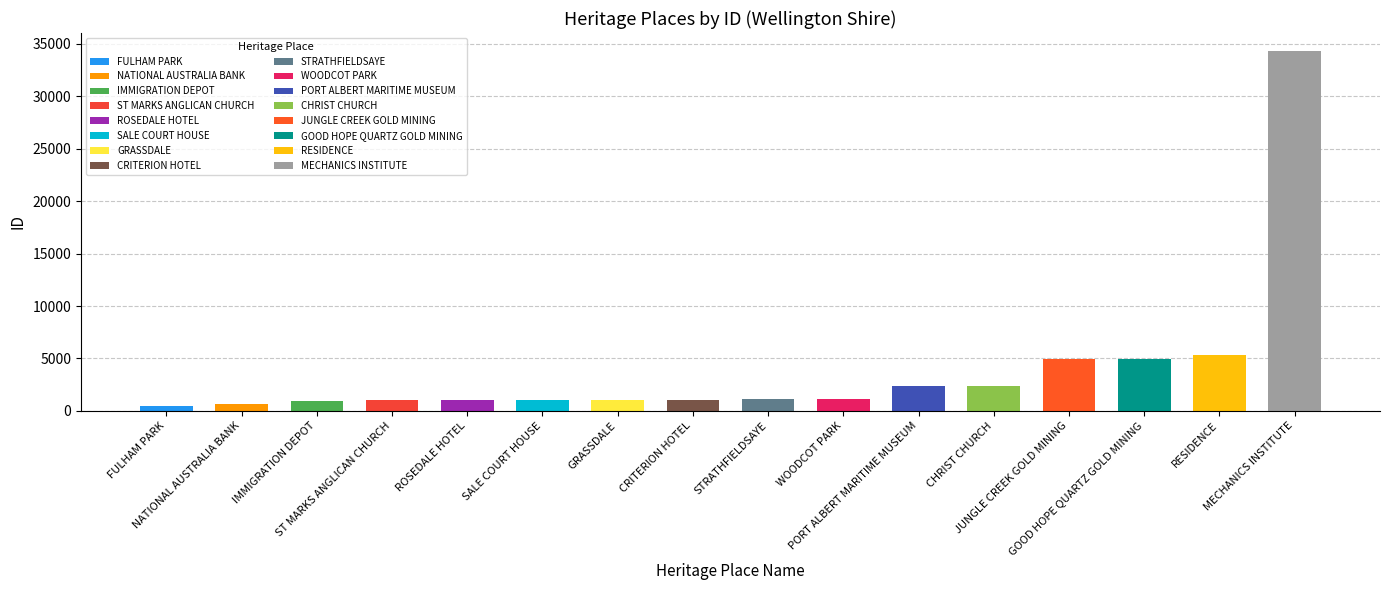

At which category does the chart reach its peak across all series?

MECHANICS INSTITUTE